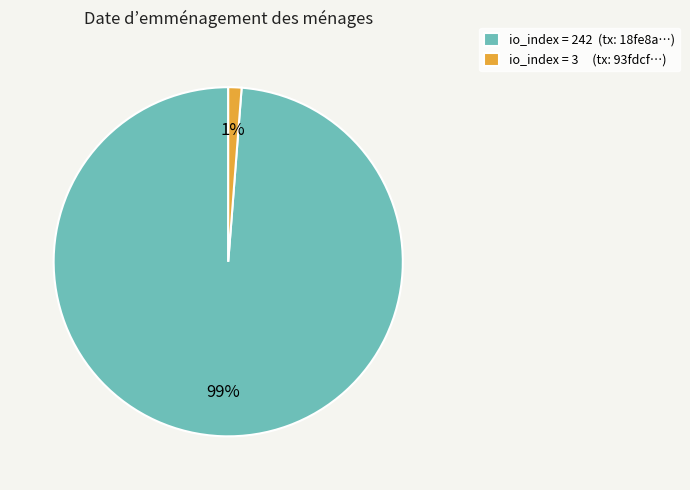

Do io_index = 242 (tx: 18fe8a…) and io_index = 3 (tx: 93fdcf…) together represent more than half of the pie?

Yes